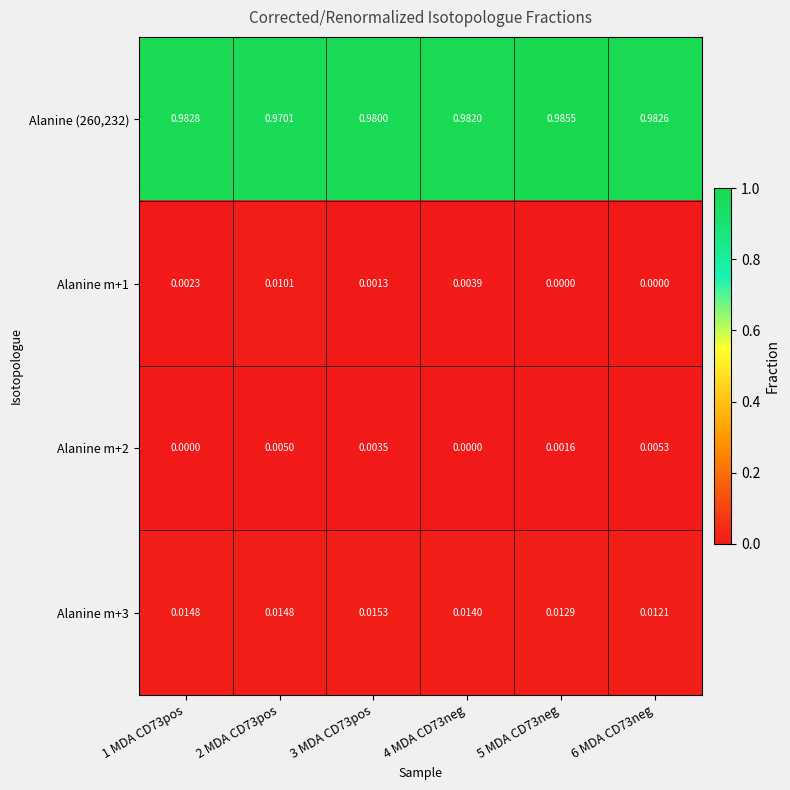

Is the value of Alanine (260,232) at 1 MDA CD73pos greater than the value of Alanine m+2 at 5 MDA CD73neg?

Yes